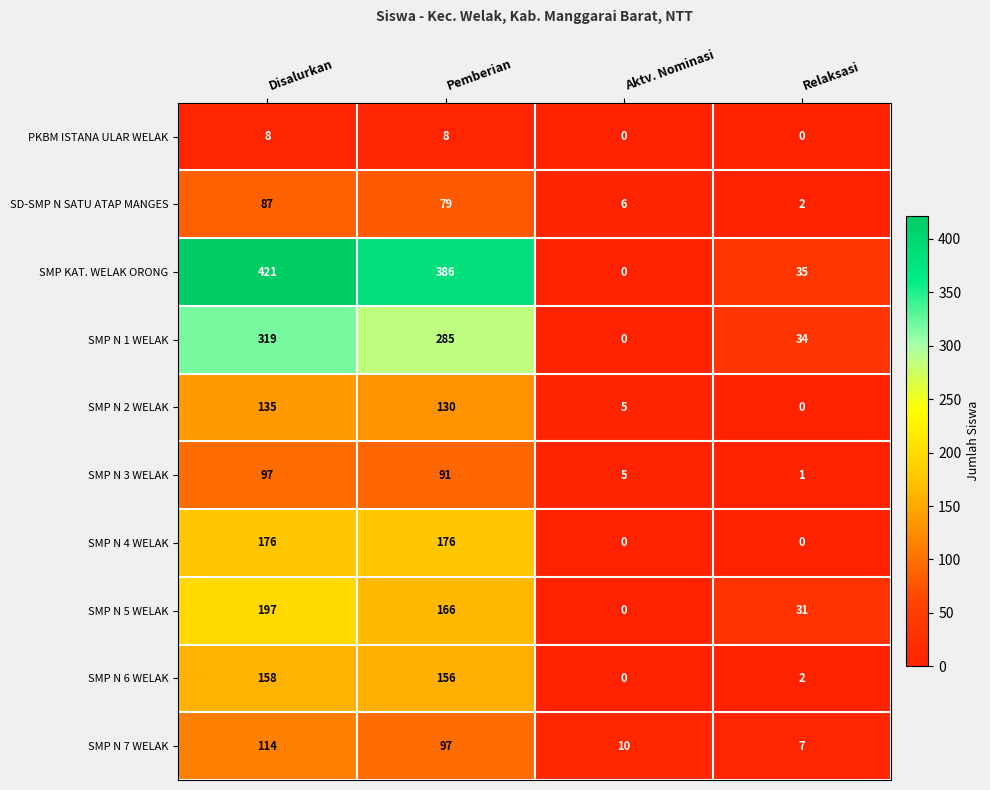

At how many categories does at least one series exceed 53?

2